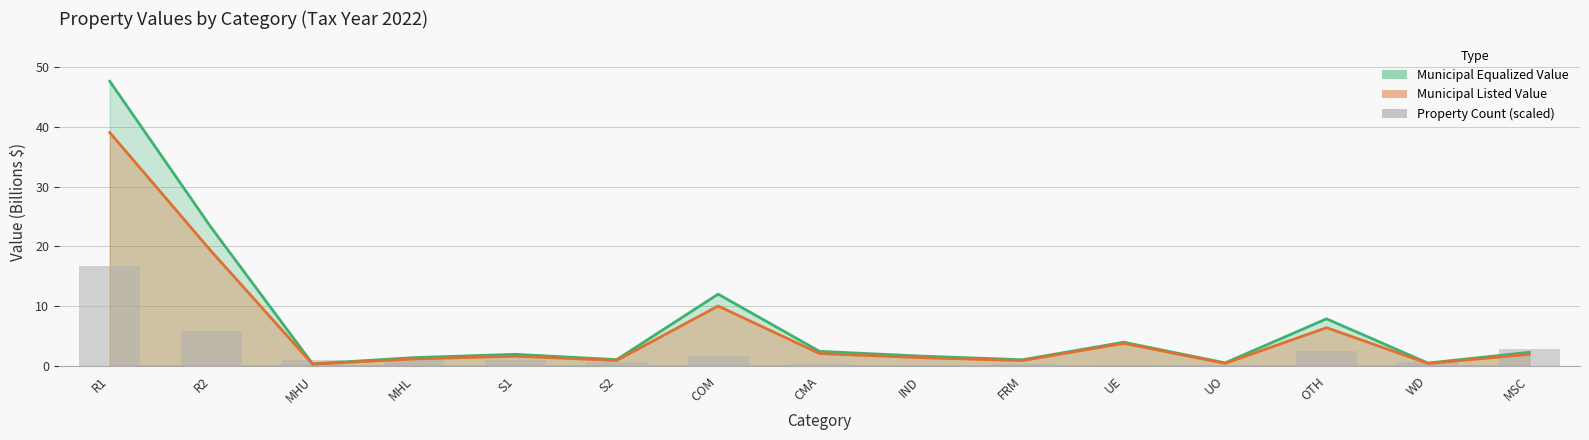

What position from the left is WD?

14